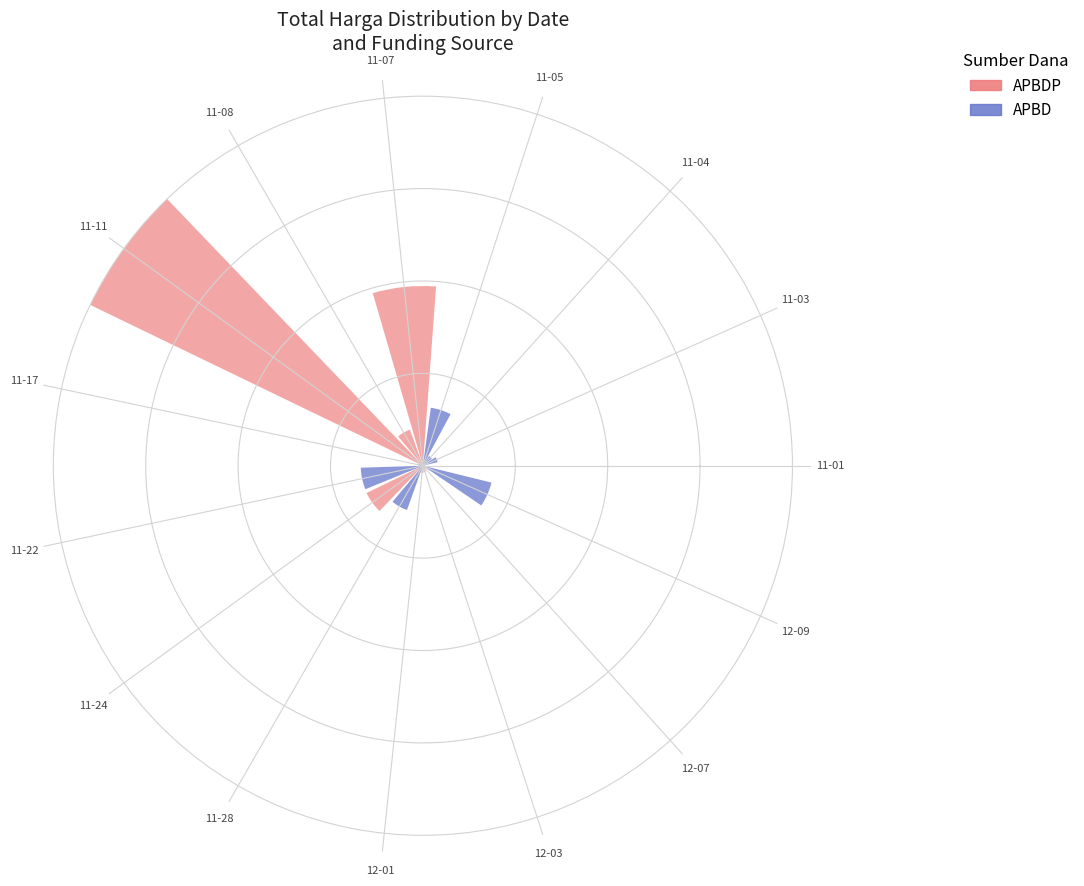

How many positive values does the APBD series have?

12